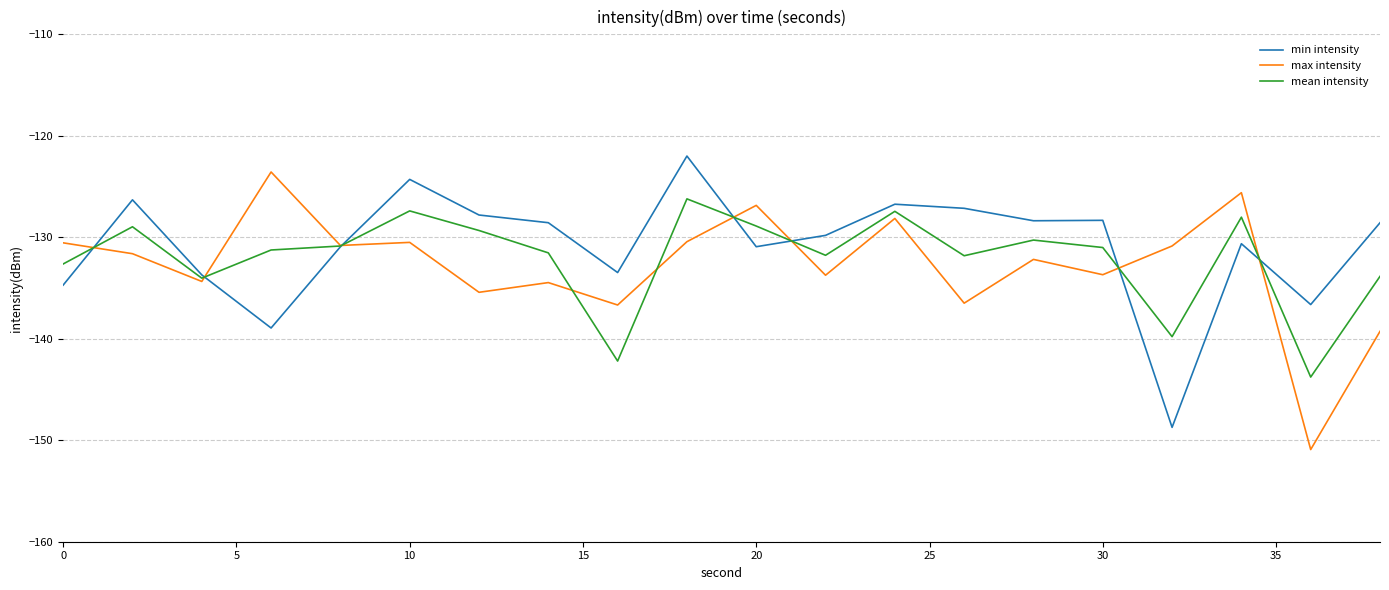

What is the lowest value of the max intensity series?

-150.9